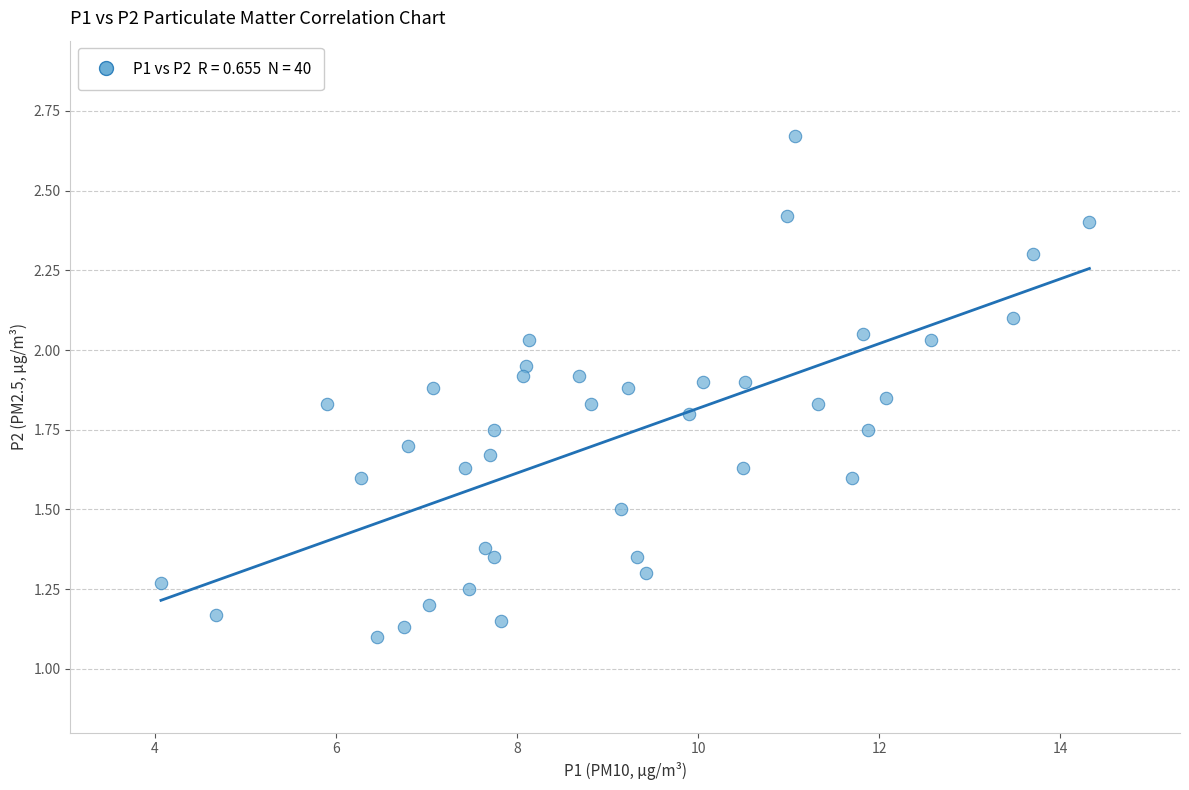

What is the range of X values (max minus min)?

10.2